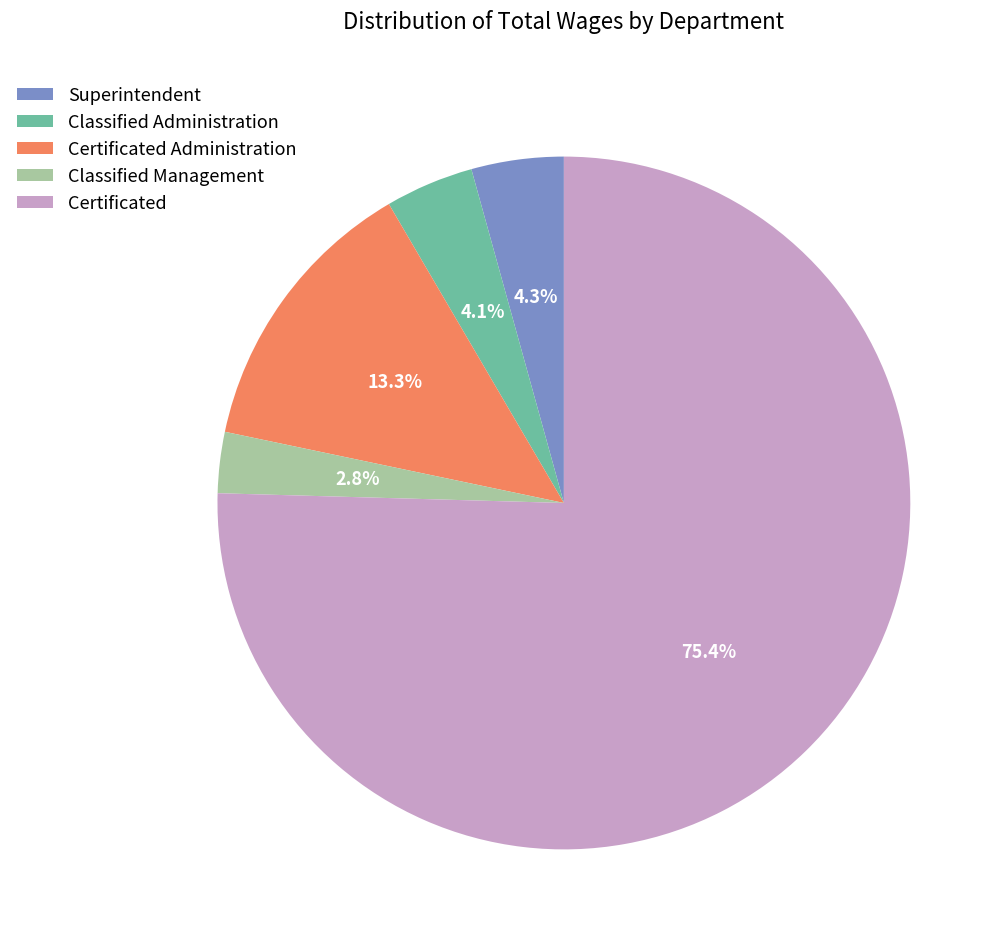

What is the smallest slice in the pie chart?

Classified Management